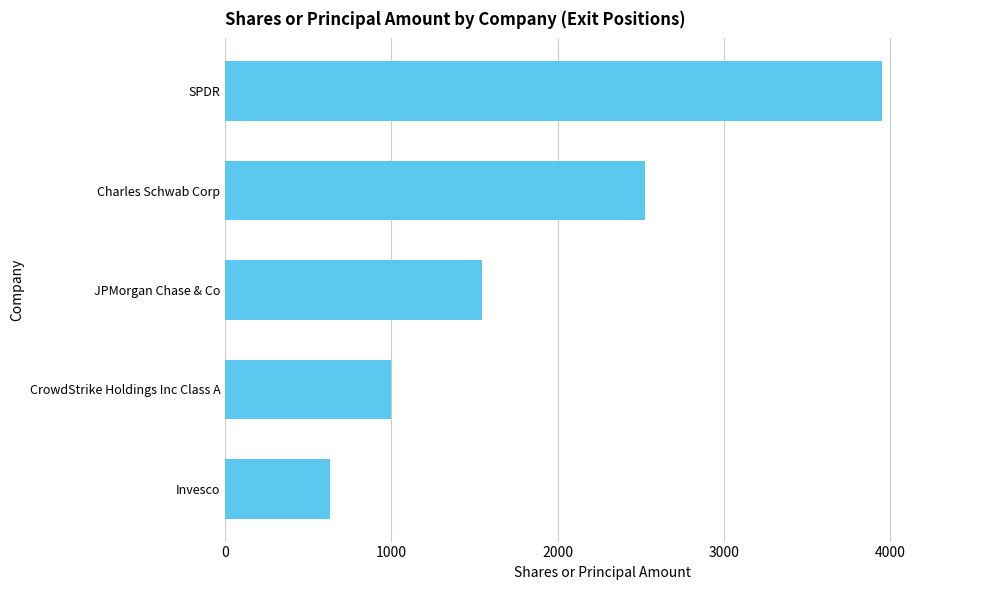

What is the maximum value shown in the chart?

3947